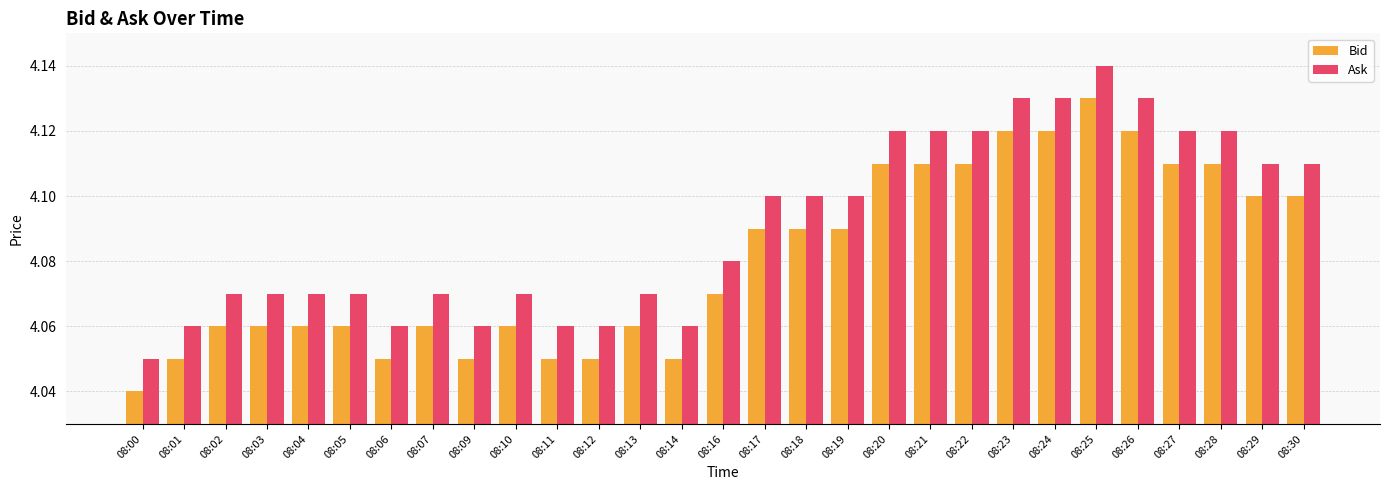

What is the sum of all Bid values?

118.3